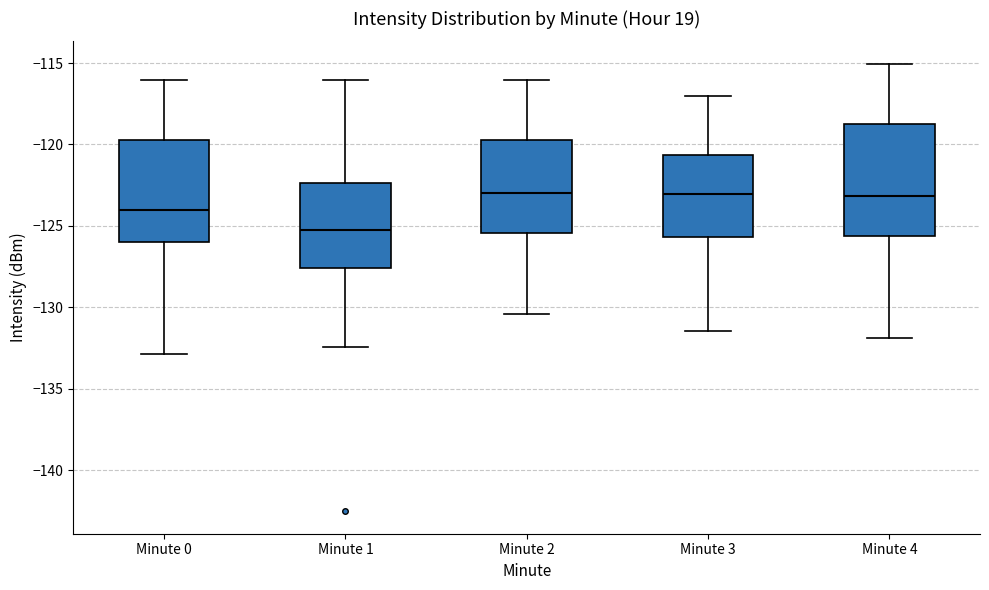

Reading left to right, transcribe this box plot: for each box, give where its median line is, the range the box spans, and where its two whiskers end, as read against the y-axis. The values are not printed on the chart, so give them approximately, as read against the axis.

Minute 0: median -124.0, box -126.0 to -119.5, whiskers -133.0 to -116.0
Minute 1: median -125.5, box -127.5 to -122.5, whiskers -132.5 to -116.0
Minute 2: median -123.0, box -125.5 to -119.5, whiskers -130.5 to -116.0
Minute 3: median -123.0, box -125.5 to -120.5, whiskers -131.5 to -117.0
Minute 4: median -123.0, box -125.5 to -118.5, whiskers -132.0 to -115.0